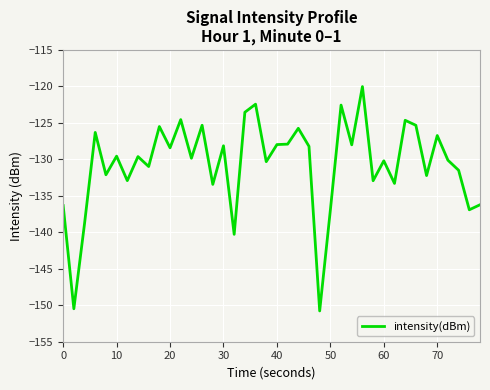

What is the greatest value displayed?

-120.0